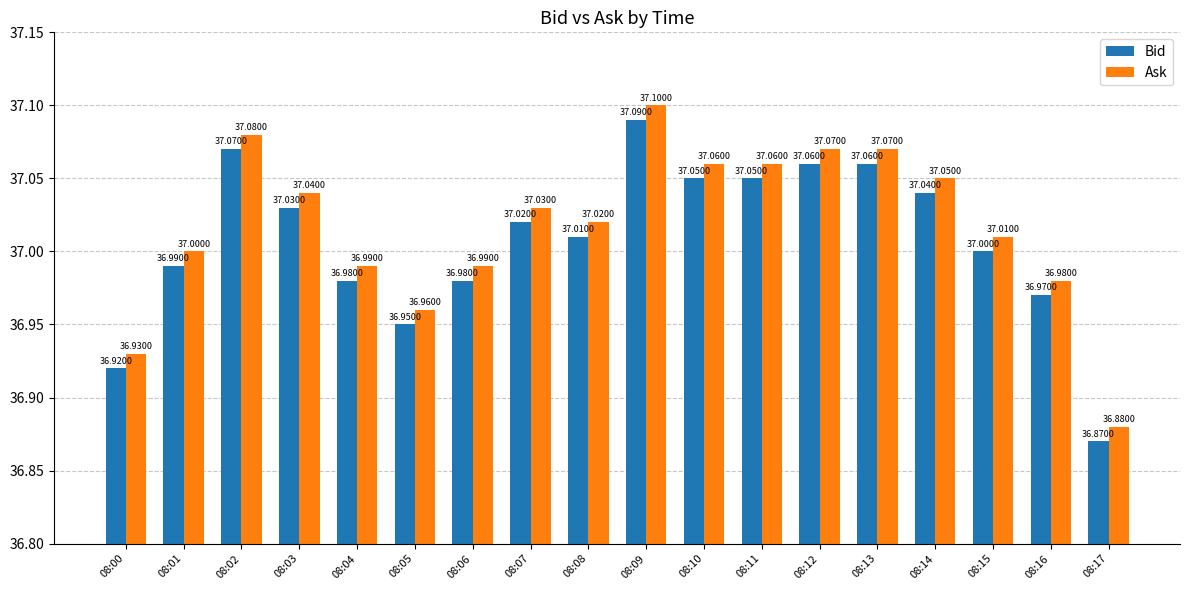

What is the total value across all series at 08:11?

74.1